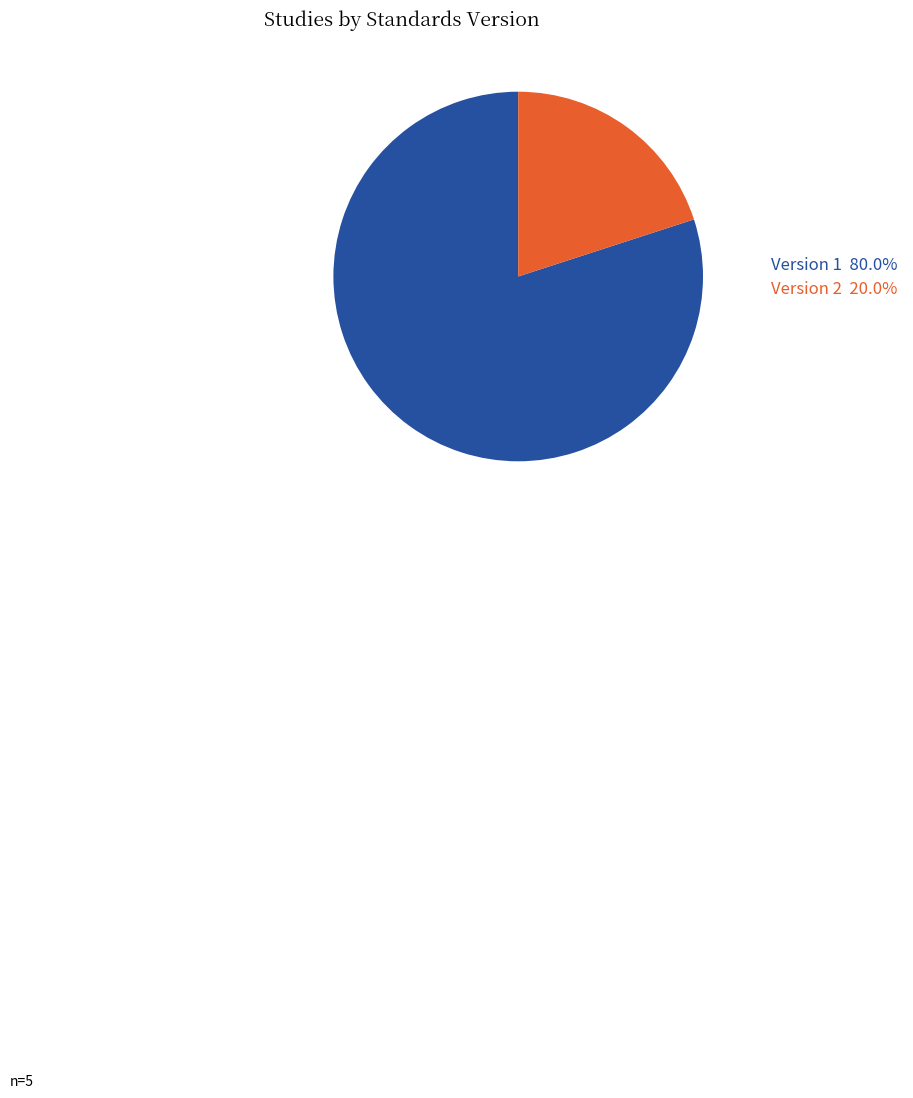

Combined, do Version 1 80.0% and Version 2 20.0% account for over 50%?

Yes